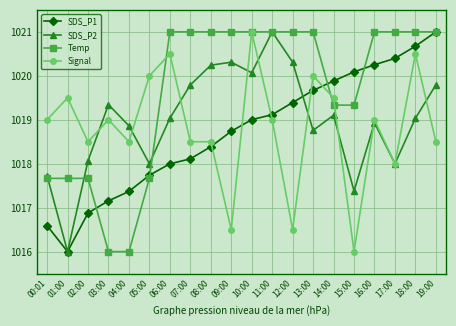

What is the minimum value for SDS_P1?

1016.0